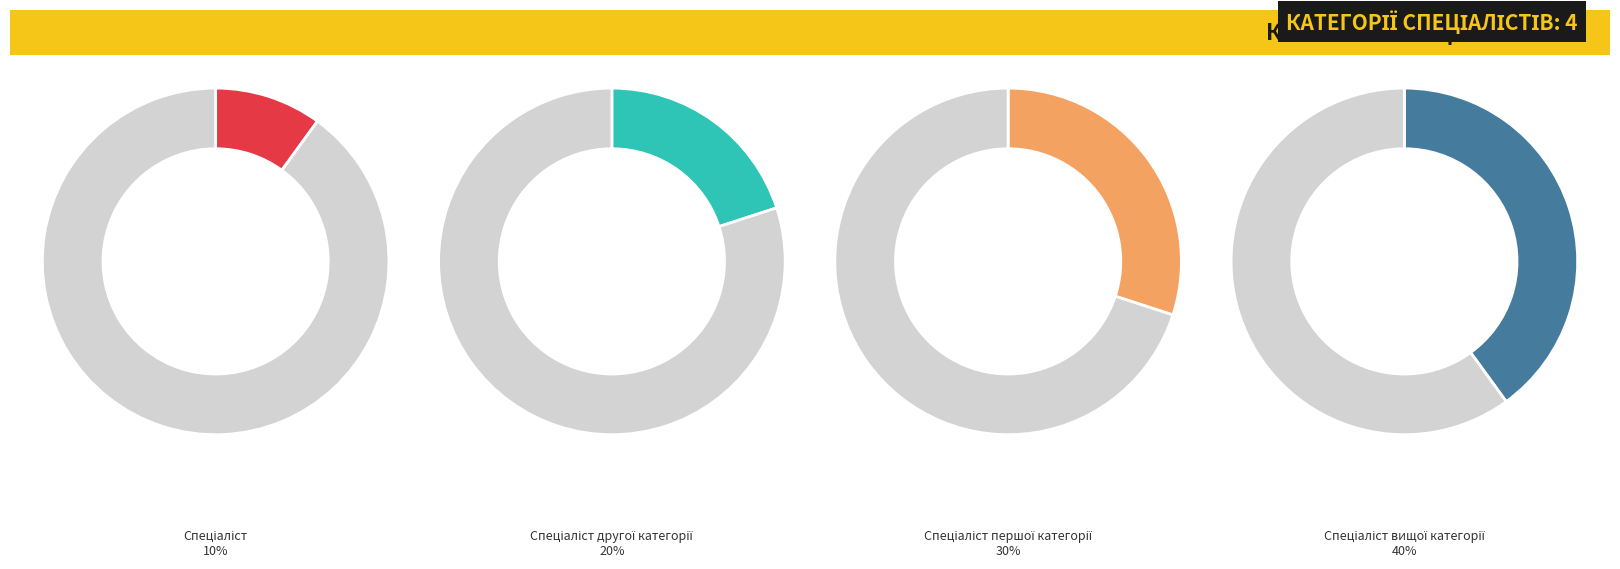

Is Спеціаліст вищої категорії the majority of the pie?

No